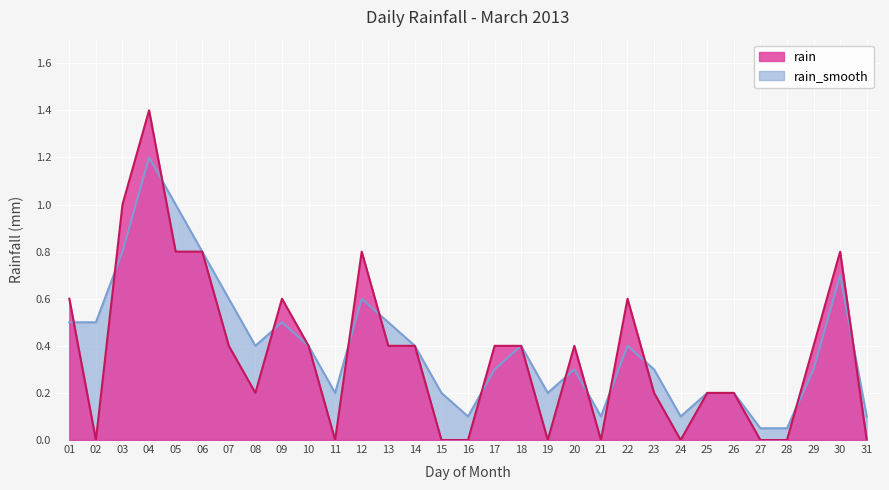

Reading right to left, transcribe all the data shown in this chart.

rain: 0.0	0.8	0.4	0.0	0.0	0.2	0.2	0.0	0.2	0.6	0.0	0.4	0.0	0.4	0.4	0.0	0.0	0.4	0.4	0.8	0.0	0.4	0.6	0.2	0.4	0.8	0.8	1.4	1.0	0.0	0.6
rain_smooth: 0.1	0.7	0.3	0.1	0.1	0.2	0.2	0.1	0.3	0.4	0.1	0.3	0.2	0.4	0.3	0.1	0.2	0.4	0.5	0.6	0.2	0.4	0.5	0.4	0.6	0.8	1.0	1.2	0.8	0.5	0.5